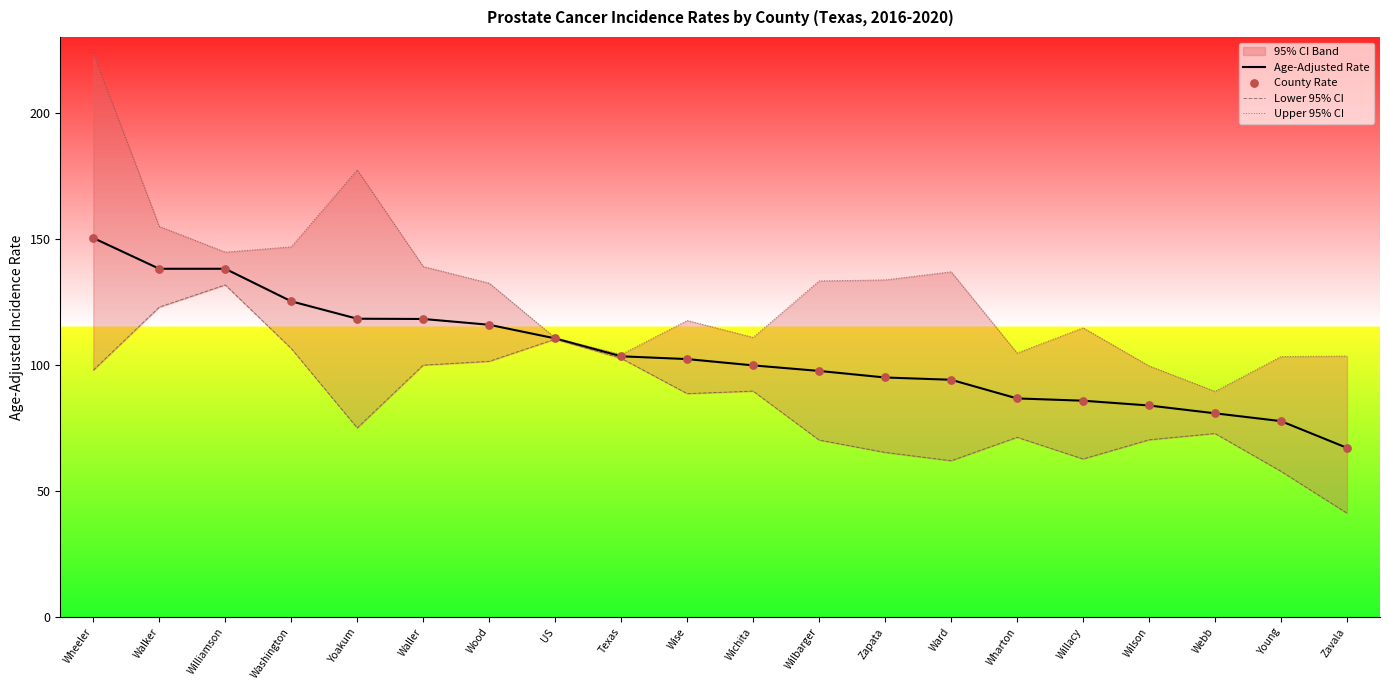

At how many categories does at least one series exceed 104?

16